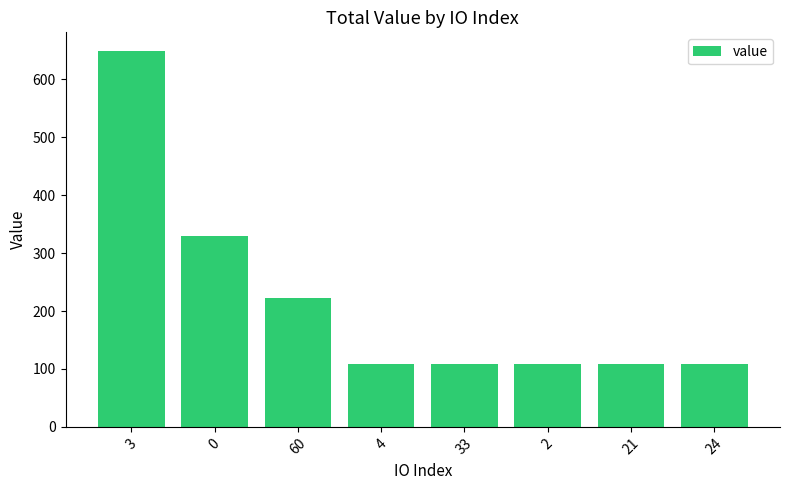

Is it true that the value at 60 is 108.9?

False